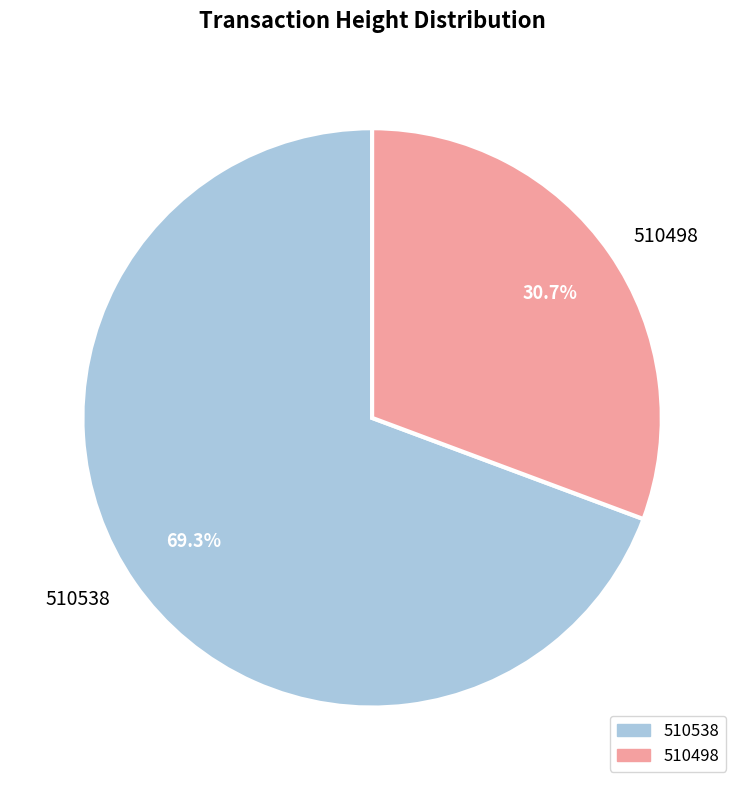

The 510538 slice represents 69% of the pie. True or false?

True